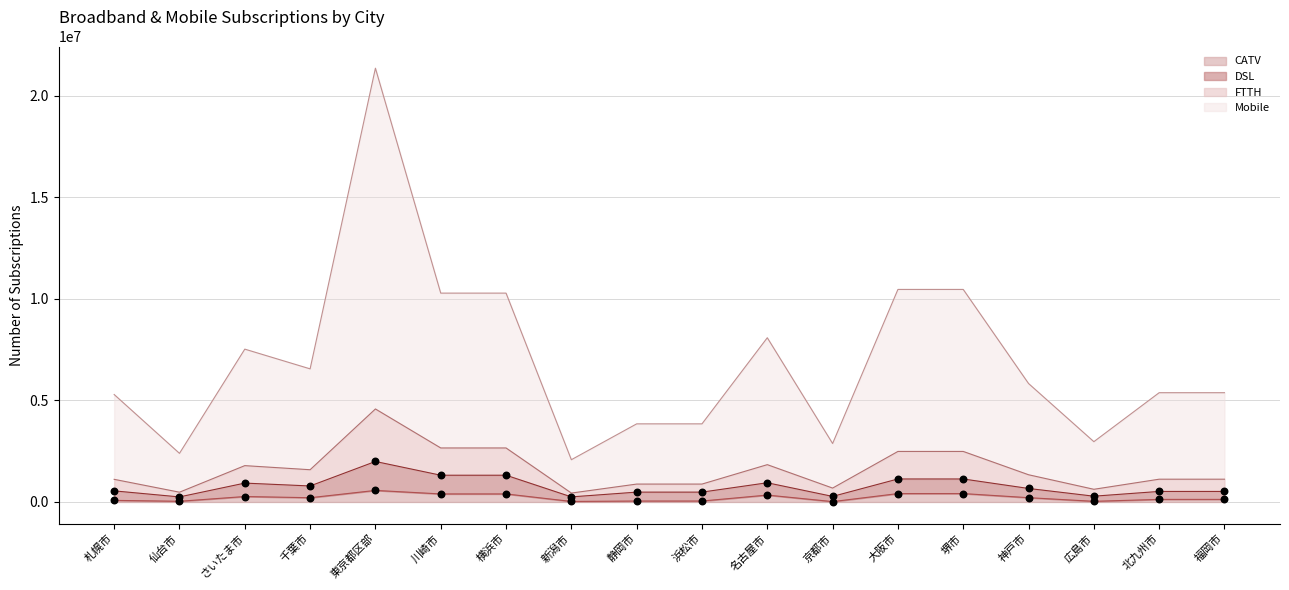

Which series reaches the minimum Y coordinate?

CATV